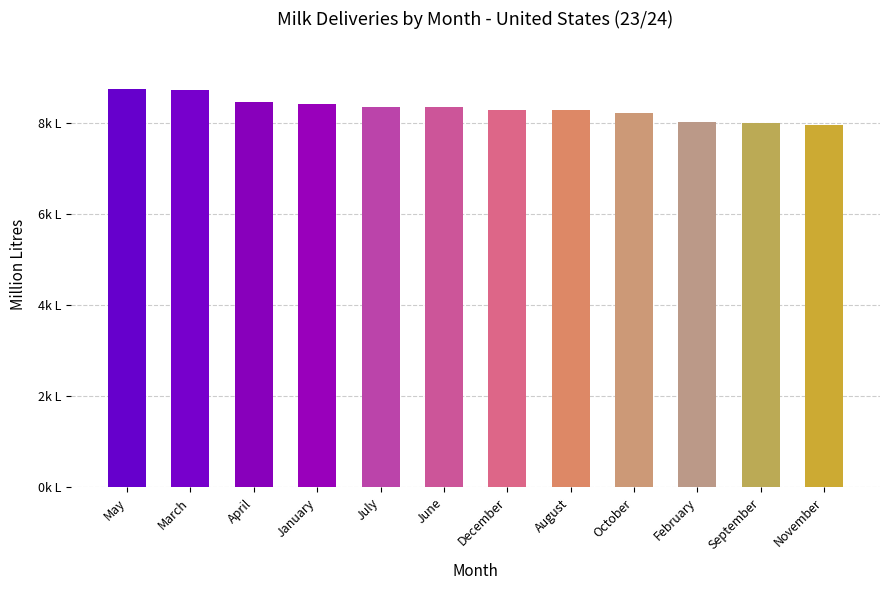

What is the label of the 5th bar from the left?

July